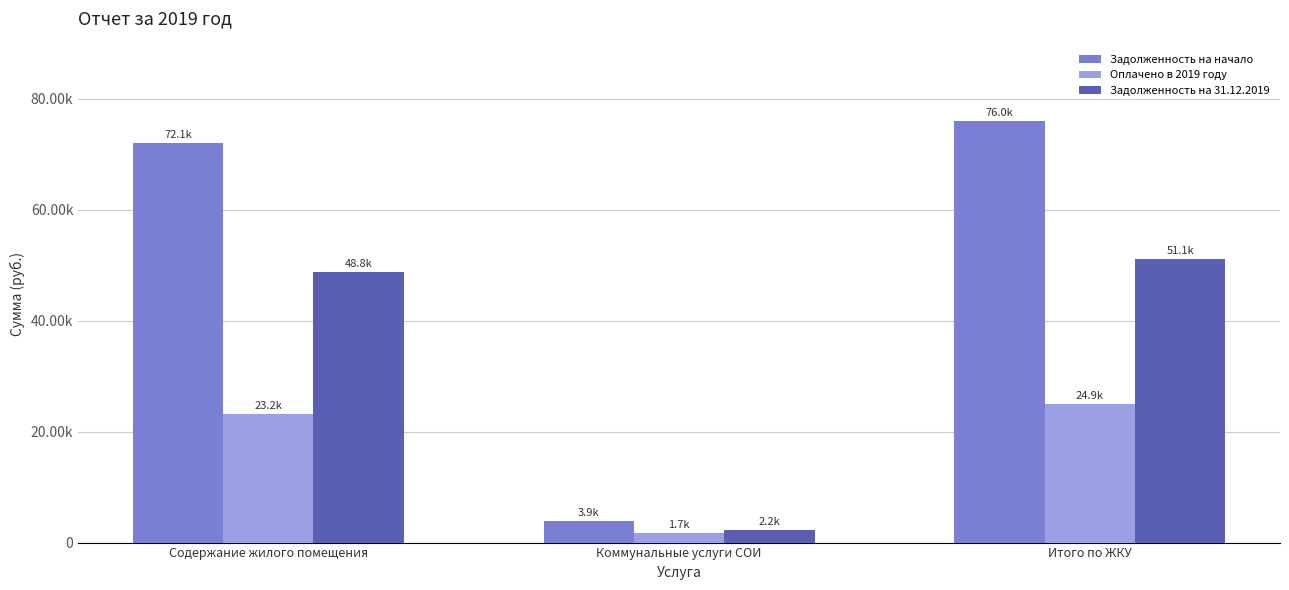

At which category does the chart reach its minimum across all series?

Коммунальные услуги СОИ